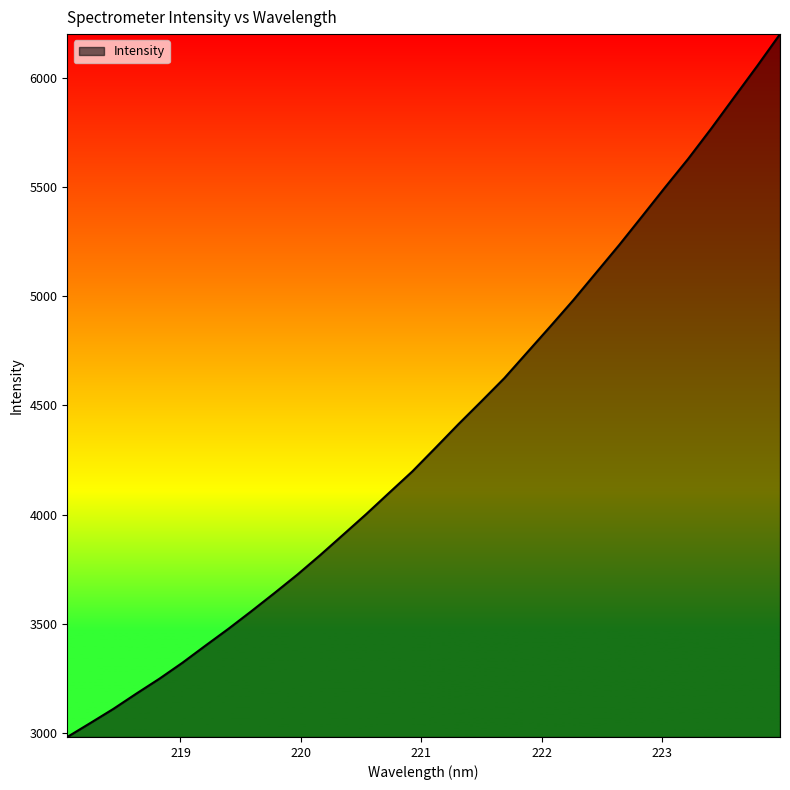

What is the minimum value shown in the chart?

2981.9